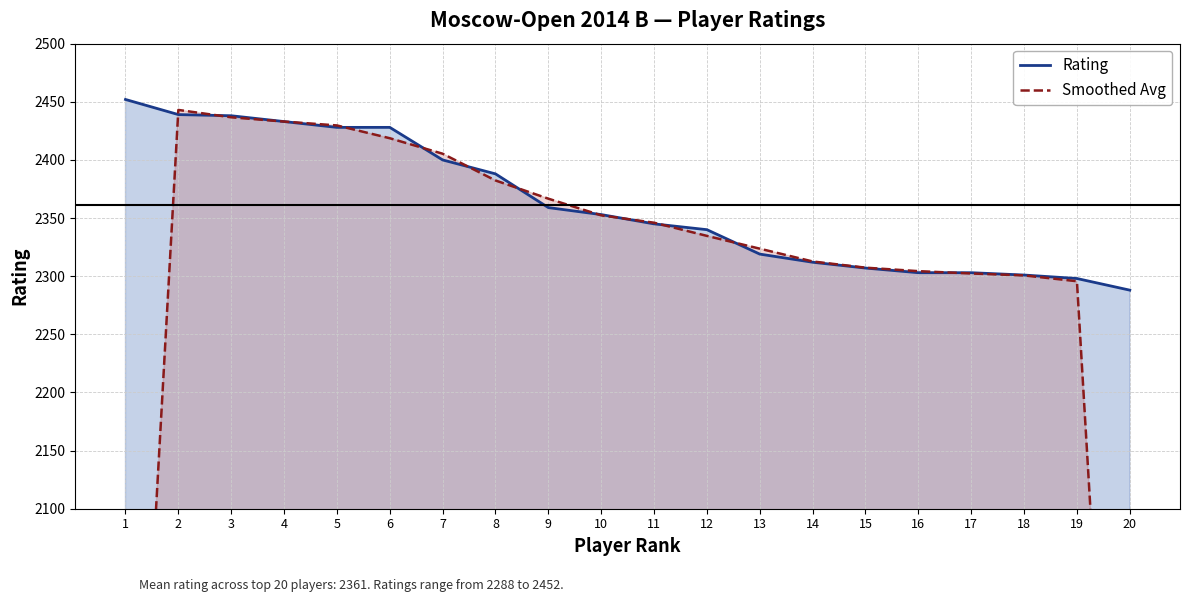

List the series in order of their overall mean, lowest first.

Smoothed Avg, Rating